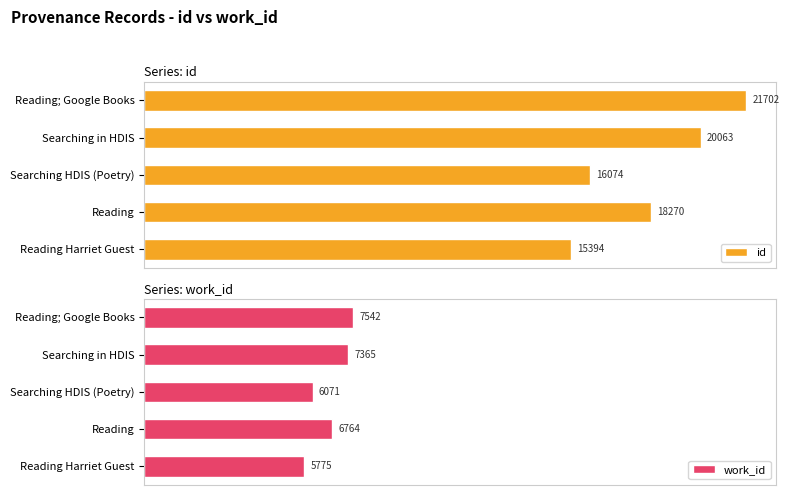

Reading left to right, list all the values displayed in this chart.

id: 15394.0	18270.0	16073.5	20063.0	21702.0
work_id: 5775.0	6764.0	6071.0	7365.0	7542.0